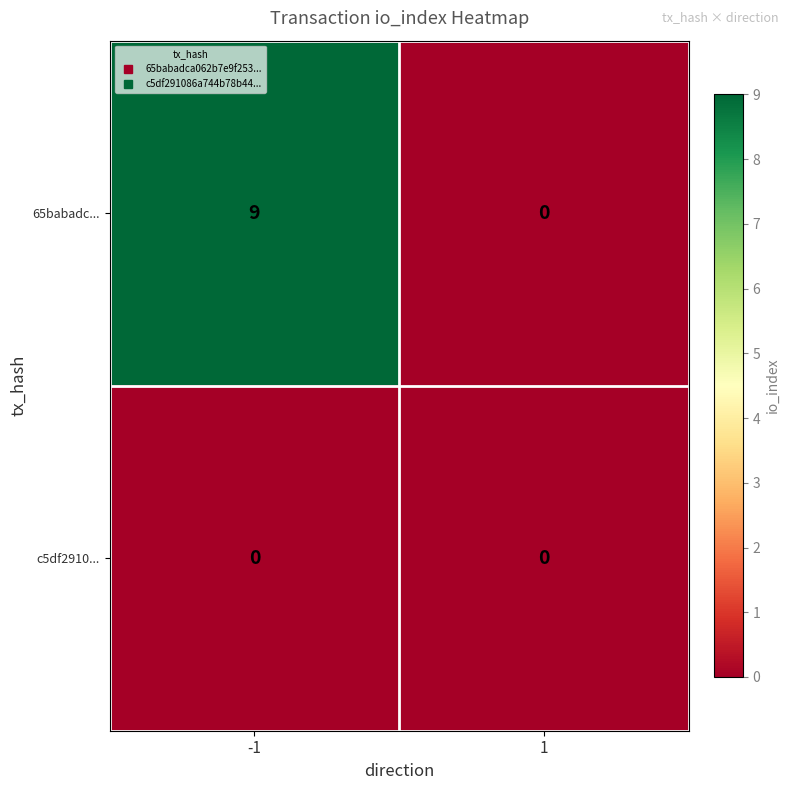

What is the total value across all series at -1?

9